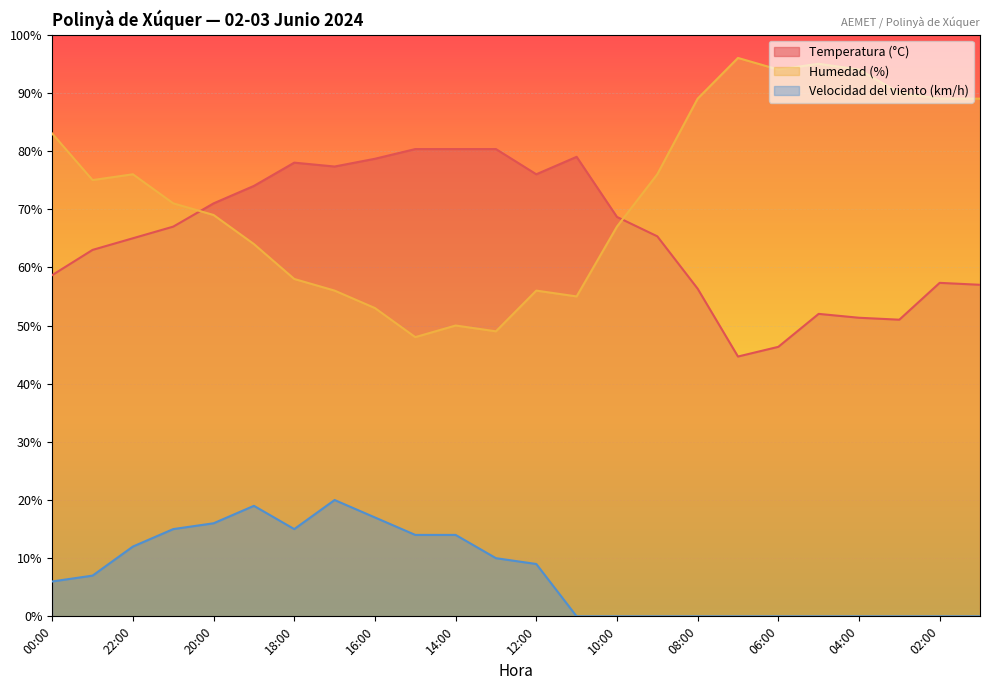

Which series has the widest spread of values?

Humedad (%)